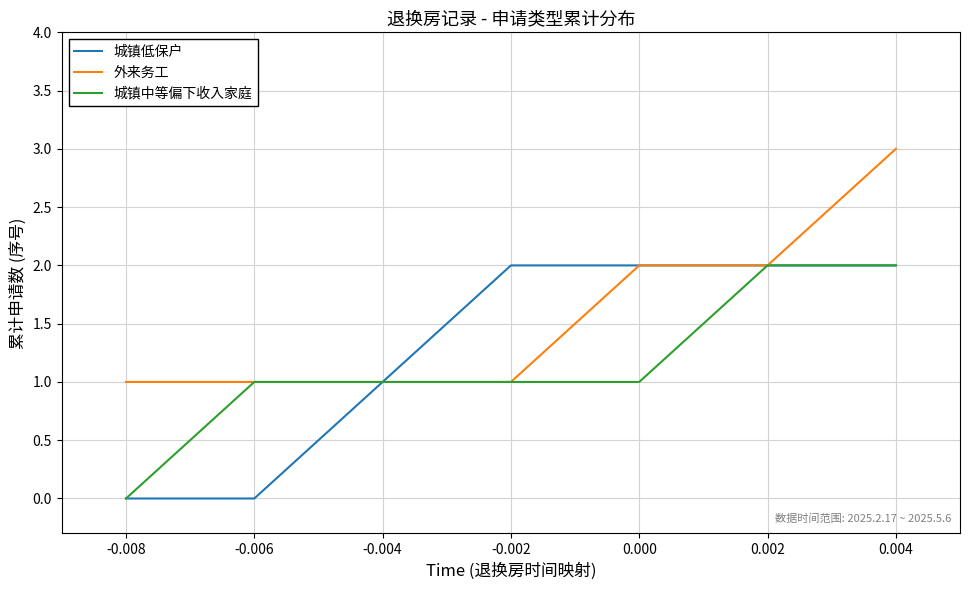

Between -0.004 and 0.004, which series saw the biggest shift?

外来务工